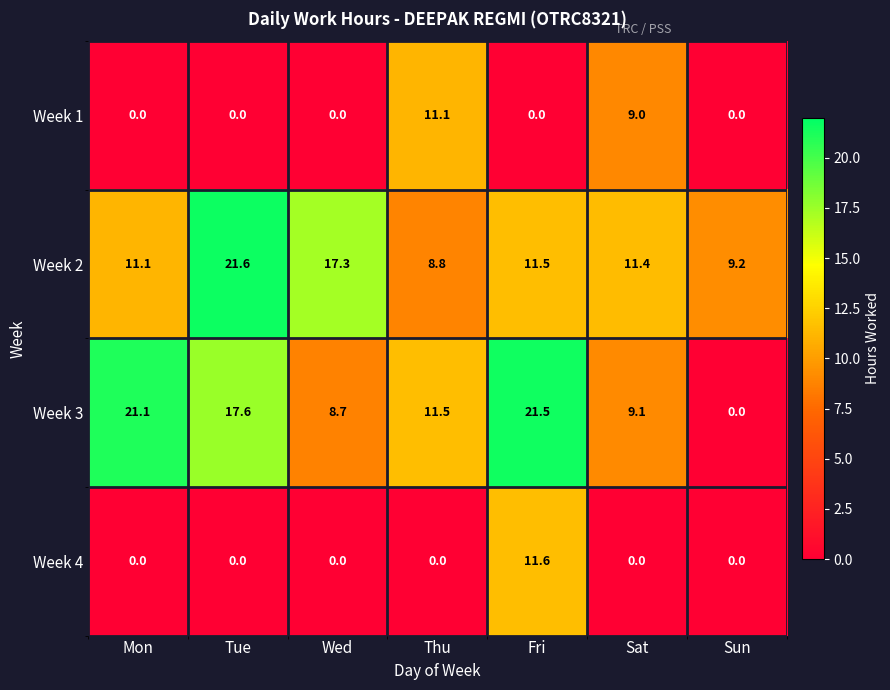

Reading left to right, transcribe all the data shown in this chart.

Week 1: Mon=0.0	Tue=0.0	Wed=0.0	Thu=11.1	Fri=0.0	Sat=9.0	Sun=0.0
Week 2: Mon=11.1	Tue=21.6	Wed=17.3	Thu=8.8	Fri=11.5	Sat=11.4	Sun=9.2
Week 3: Mon=21.1	Tue=17.6	Wed=8.7	Thu=11.5	Fri=21.5	Sat=9.1	Sun=0.0
Week 4: Mon=0.0	Tue=0.0	Wed=0.0	Thu=0.0	Fri=11.6	Sat=0.0	Sun=0.0